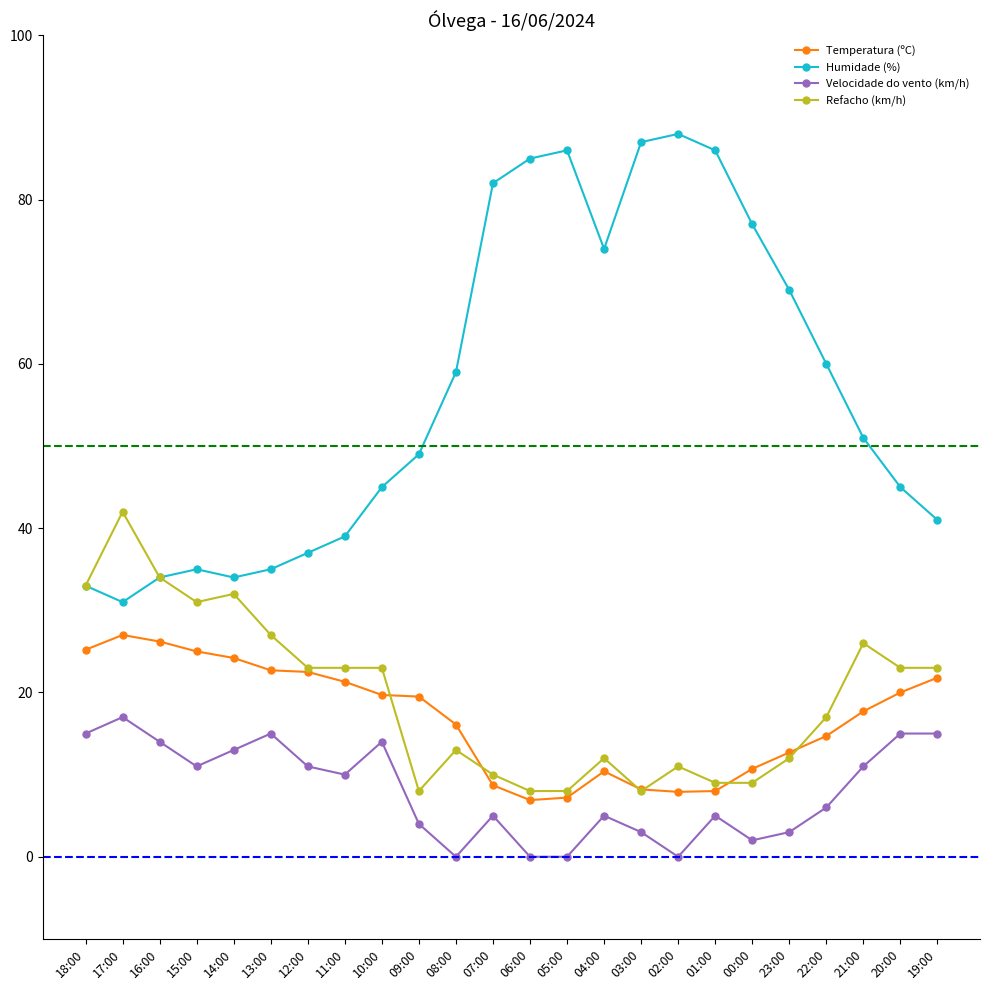

How many data points in Temperatura (ºC) are less than 19?

12